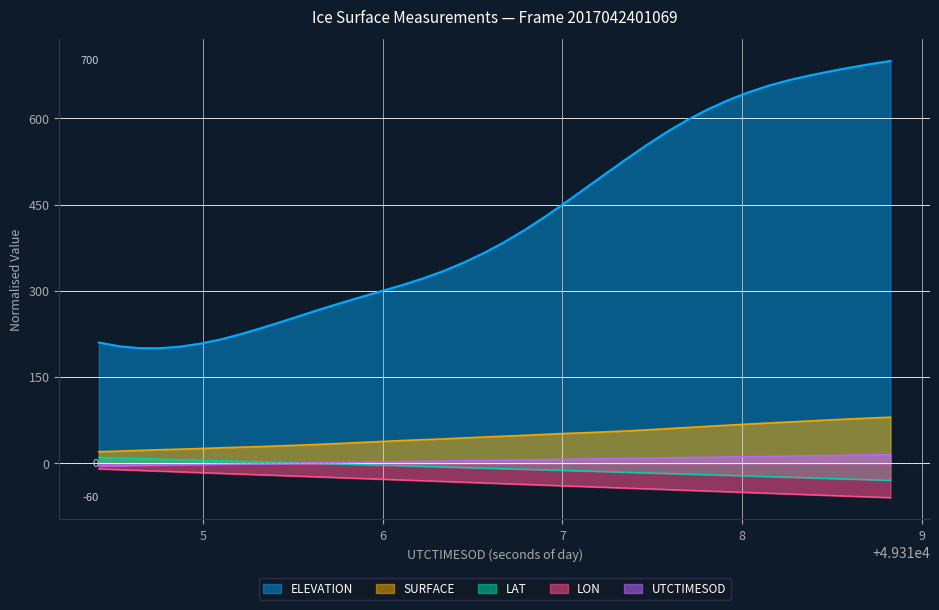

Reading left to right, list all the values displayed in this chart.

ELEVATION: 210.0	203.4	200.1	200.0	202.7	208.0	215.3	224.5	234.9	246.0	257.2	268.6	279.4	289.8	300.1	310.3	321.6	334.4	349.2	366.0	384.8	405.8	428.9	453.4	478.7	504.1	529.2	553.6	576.4	597.2	615.6	631.5	645.3	656.9	666.6	674.6	681.8	688.4	694.5	700.0
SURFACE: 20.0	20.9	22.1	23.3	24.3	25.5	26.7	27.7	28.9	30.1	31.5	32.9	34.5	36.2	37.8	39.4	40.8	42.2	43.9	45.5	46.9	48.4	50.1	51.7	53.0	54.4	56.1	57.8	60.0	62.1	64.1	66.0	68.0	69.9	71.6	73.4	75.2	76.9	78.5	80.0
LAT: 10.0	9.1	8.1	7.2	6.2	5.2	4.3	3.3	2.3	1.3	0.3	-0.6	-1.6	-2.6	-3.6	-4.6	-5.6	-6.6	-7.6	-8.6	-9.7	-10.7	-11.7	-12.7	-13.8	-14.8	-15.9	-16.9	-18.0	-19.1	-20.1	-21.2	-22.3	-23.4	-24.4	-25.6	-26.7	-27.8	-28.9	-30.0
LON: -10.0	-11.3	-12.6	-13.9	-15.1	-16.4	-17.7	-19.0	-20.3	-21.6	-22.8	-24.1	-25.4	-26.7	-28.0	-29.3	-30.5	-31.8	-33.1	-34.4	-35.7	-37.0	-38.2	-39.5	-40.8	-42.1	-43.4	-44.6	-45.9	-47.2	-48.5	-49.8	-51.1	-52.3	-53.6	-54.9	-56.2	-57.4	-58.7	-60.0
UTCTIMESOD: -5.0	-4.5	-4.0	-3.5	-3.0	-2.4	-1.9	-1.4	-0.9	-0.4	0.1	0.6	1.1	1.7	2.2	2.7	3.2	3.7	4.2	4.7	5.2	5.8	6.3	6.8	7.3	7.8	8.3	8.8	9.4	9.9	10.4	10.9	11.4	11.9	12.4	12.9	13.5	14.0	14.5	15.0